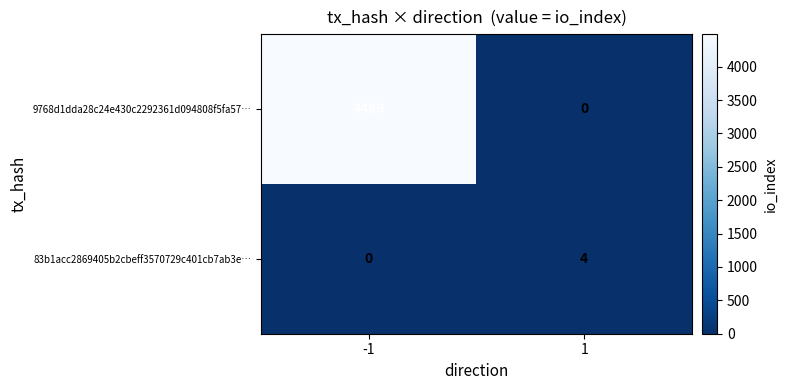

What is the greatest value displayed?

4489